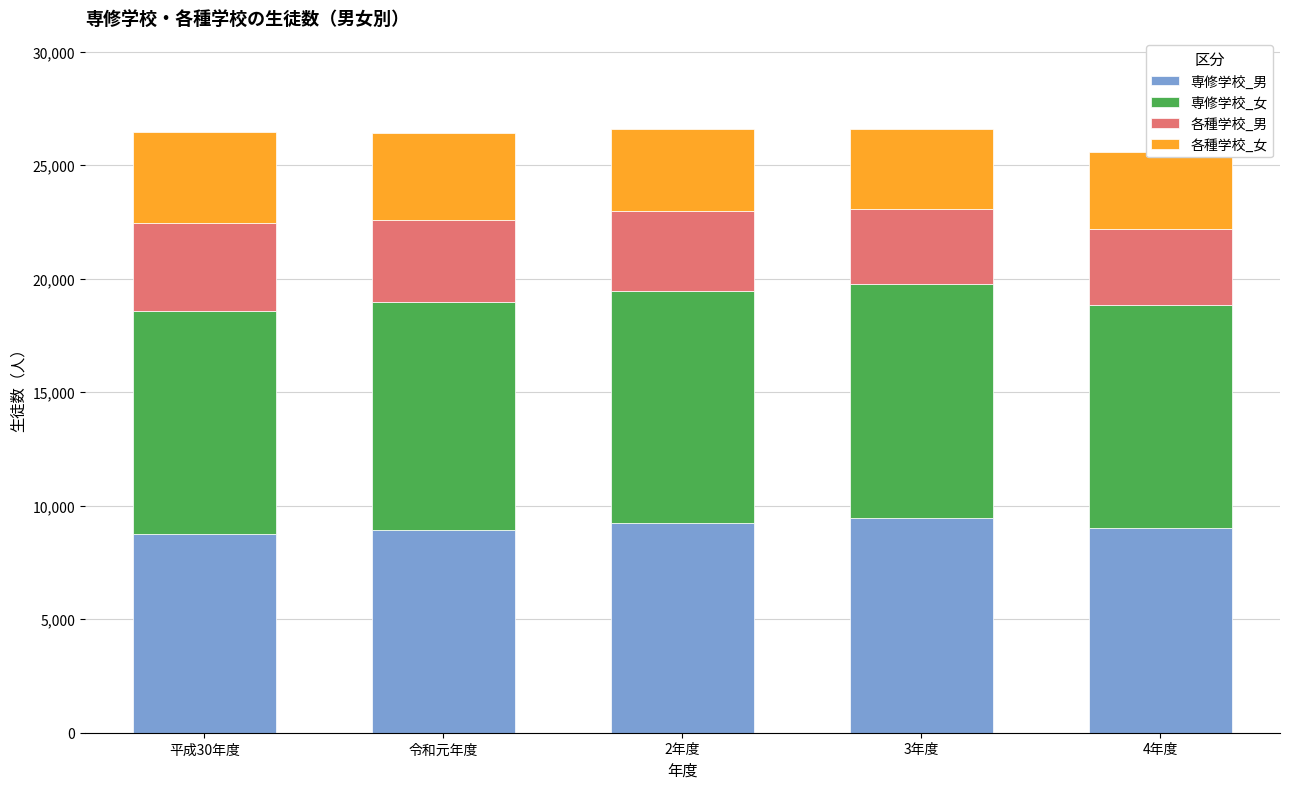

What is the difference between the highest and lowest values at 2年度?

6725